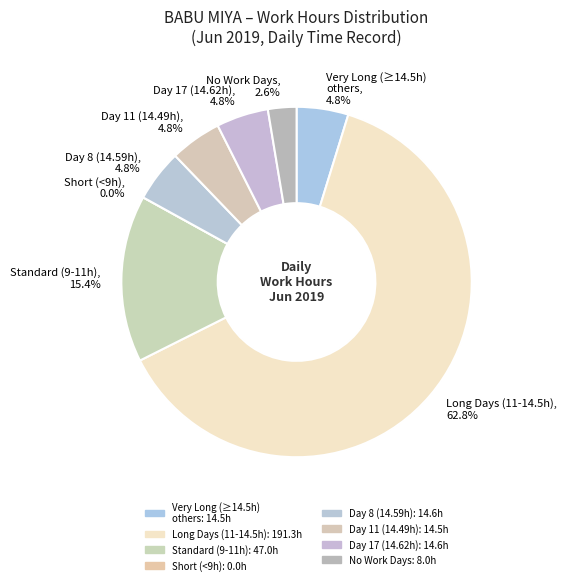

The Day 1 slice represents 9% of the pie. True or false?

False